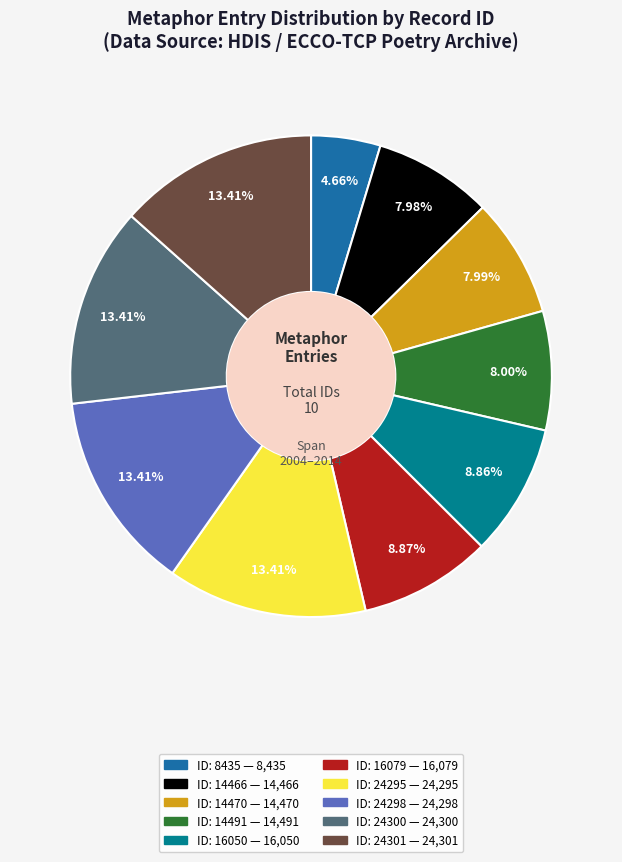

To the nearest percent, what portion does ID: 24295 represent?

13%